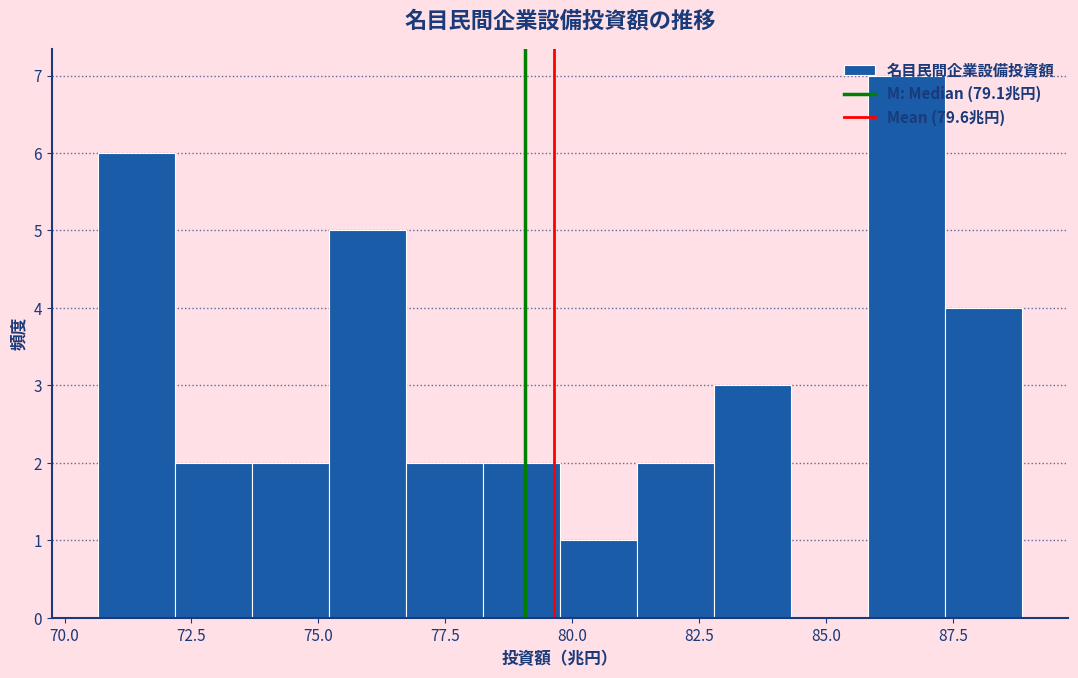

Around what value on the x-axis is the tallest bar? Give the approximate position of its centre, as read against the axis.

86.5